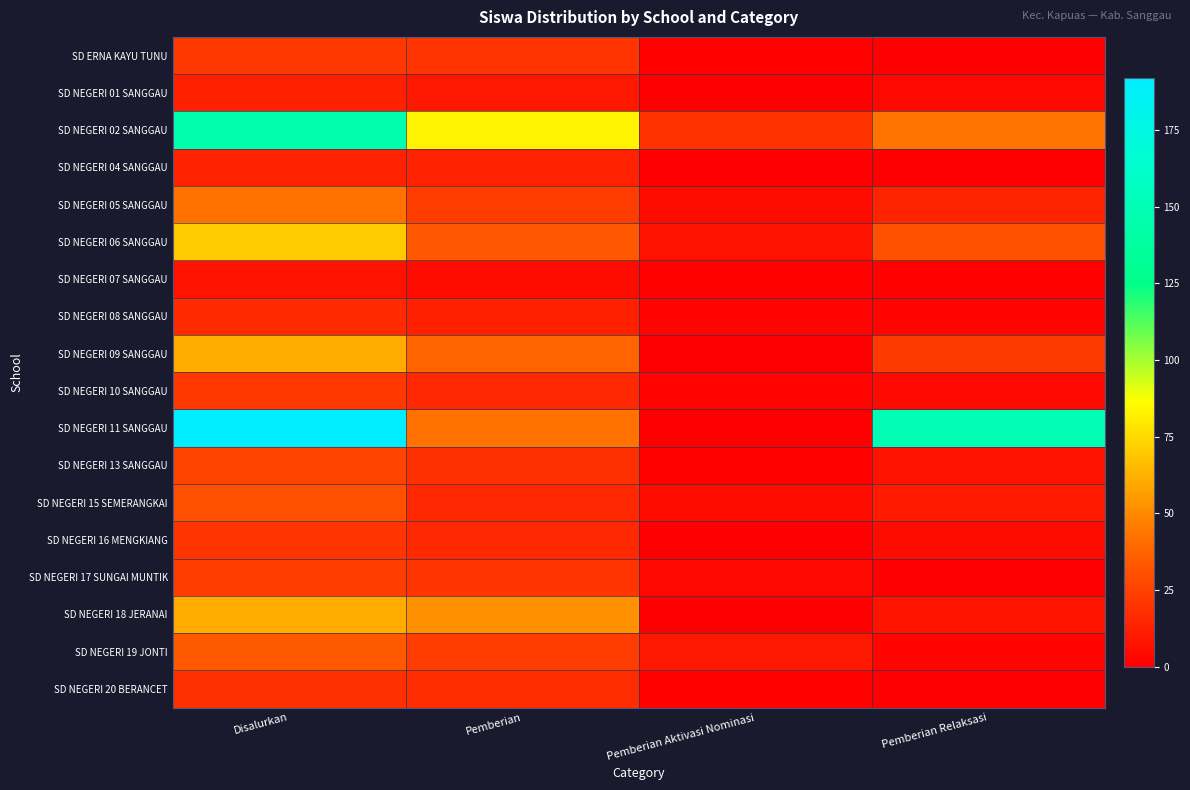

What is the total value across all series at Pemberian?

453